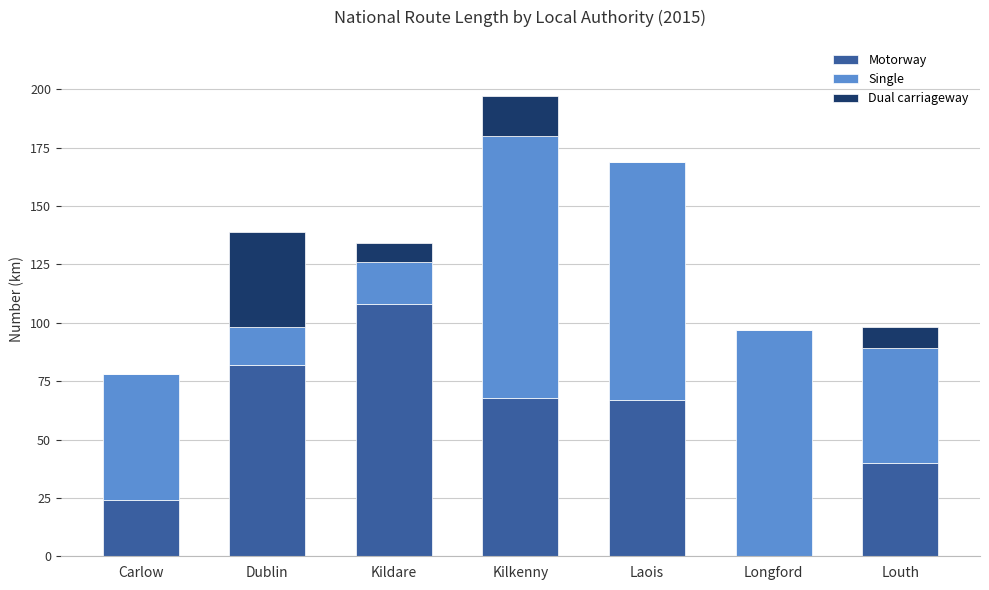

Which category has the highest value in the Motorway series?

Kildare